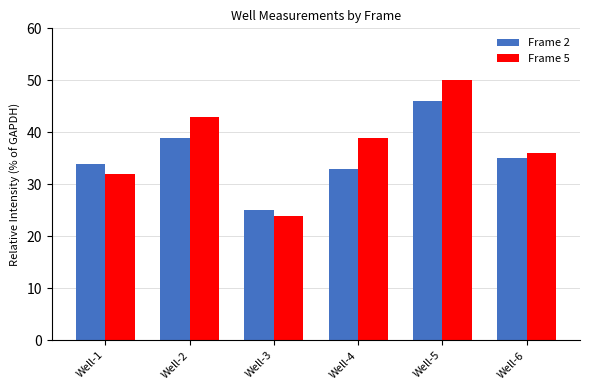

Which series changed the most between Well-1 and Well-3?

Frame 2